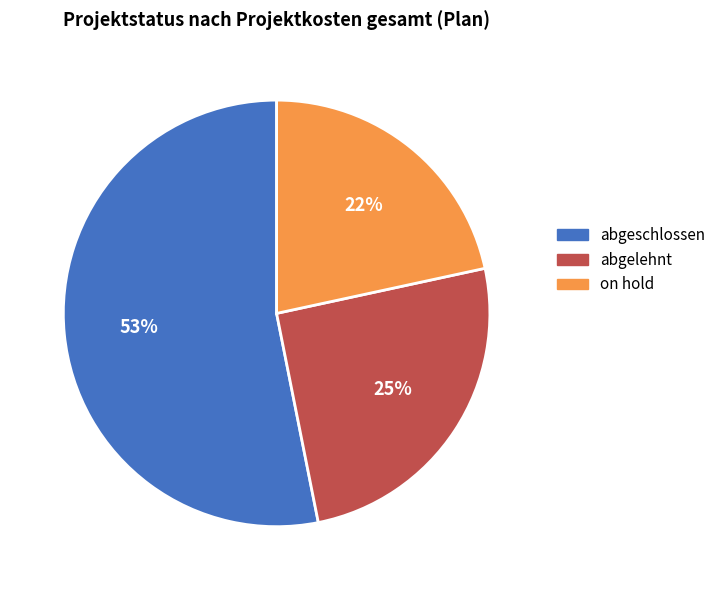

Which category has the smallest portion of the pie?

on hold